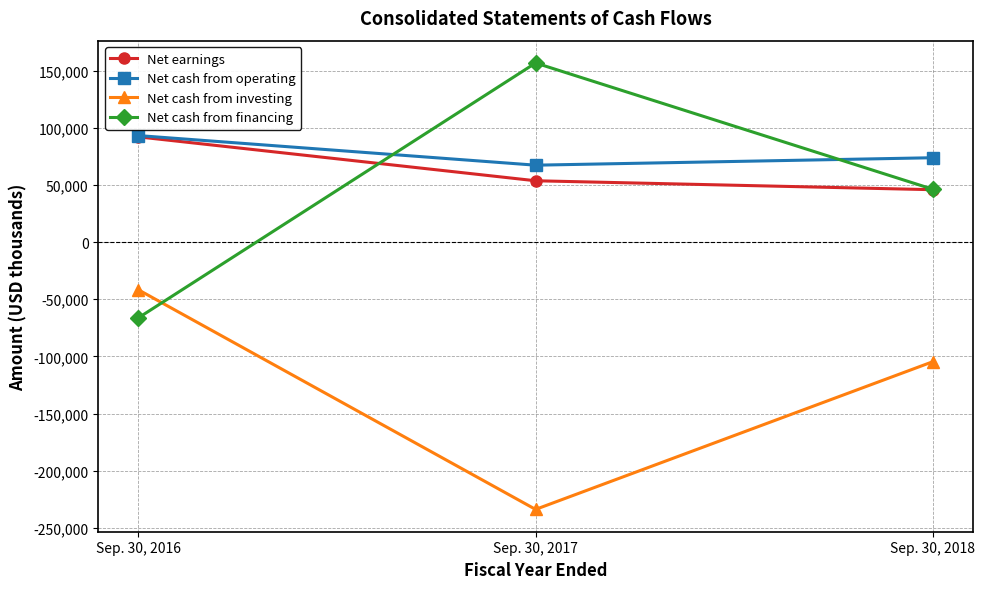

Reading right to left, list all the values displayed in this chart.

Net earnings: Sep. 30, 2018=45882	Sep. 30, 2017=53703	Sep. 30, 2016=92136
Net cash from operating: Sep. 30, 2018=73859	Sep. 30, 2017=67340	Sep. 30, 2016=93259
Net cash from investing: Sep. 30, 2018=-104570	Sep. 30, 2017=-233867	Sep. 30, 2016=-41607
Net cash from financing: Sep. 30, 2018=46224	Sep. 30, 2017=156763	Sep. 30, 2016=-66356